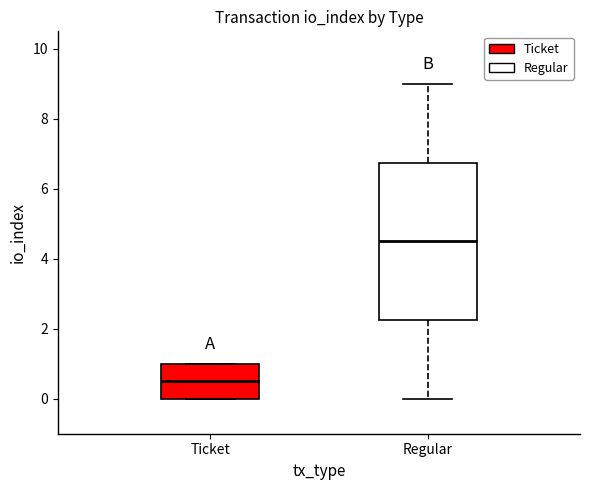

Reading left to right, read every box against the y-axis: the position of its median line, the range the box covers, and the ends of its whiskers. The values are not printed on the chart, so give them approximately, as read against the axis.

Ticket: median 0.6, box 0.0 to 1.0, whiskers 0.0 to 1.0
Regular: median 4.6, box 2.2 to 6.8, whiskers 0.0 to 9.0